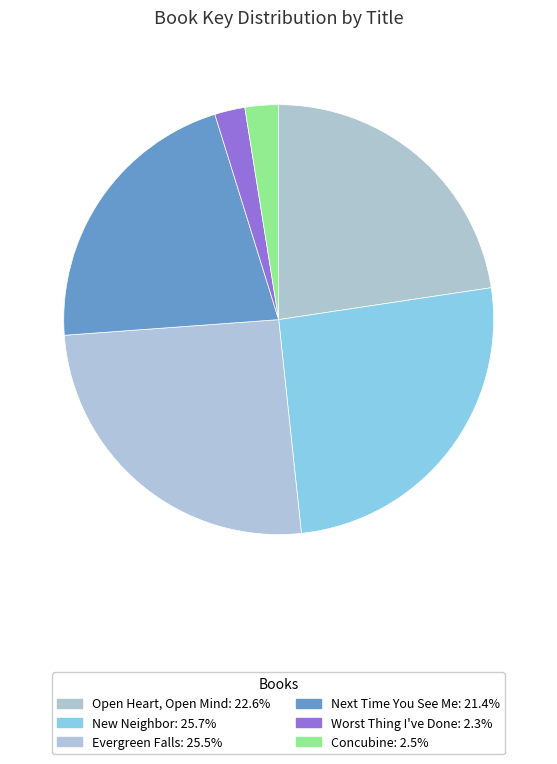

Count the number of slices in the pie.

6